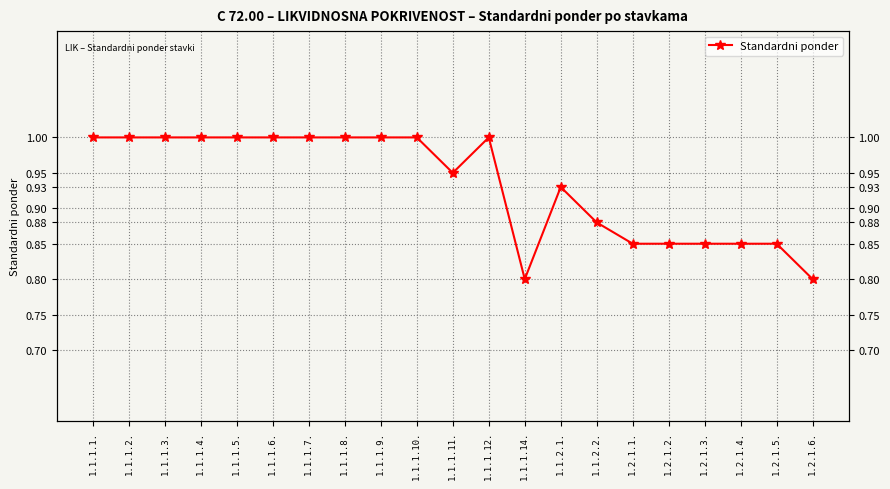

What is the change in value from 1.1.1.9. to 1.2.1.4.?

-0.2